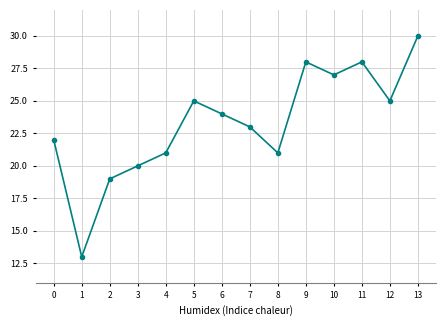

At which label does the data first exceed 24?

5